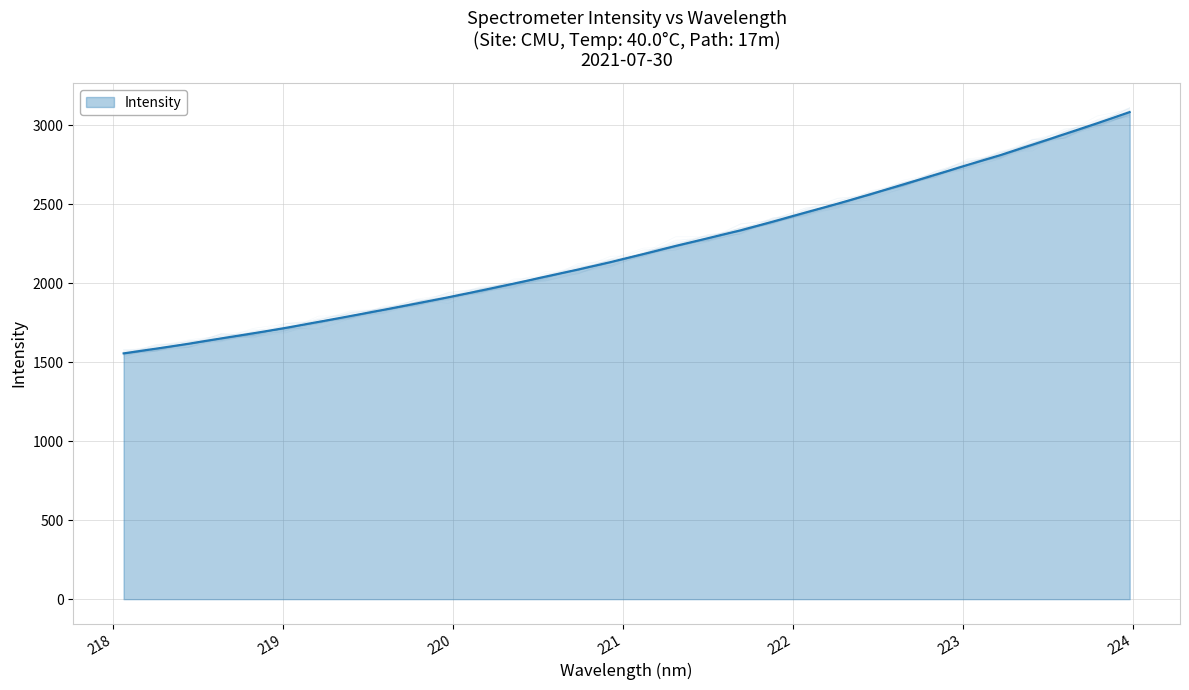

What is the minimum value shown in the chart?

1555.9